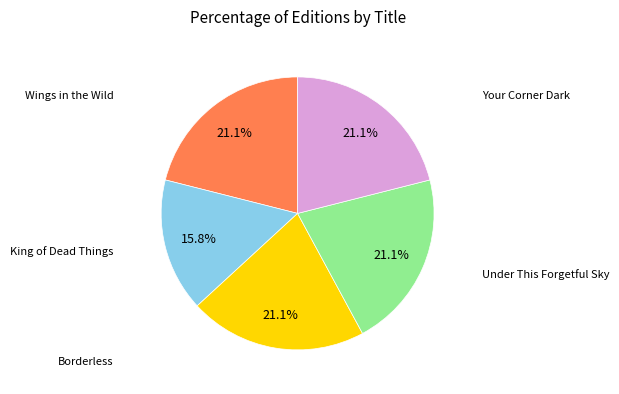

How many slices are in this pie chart?

5